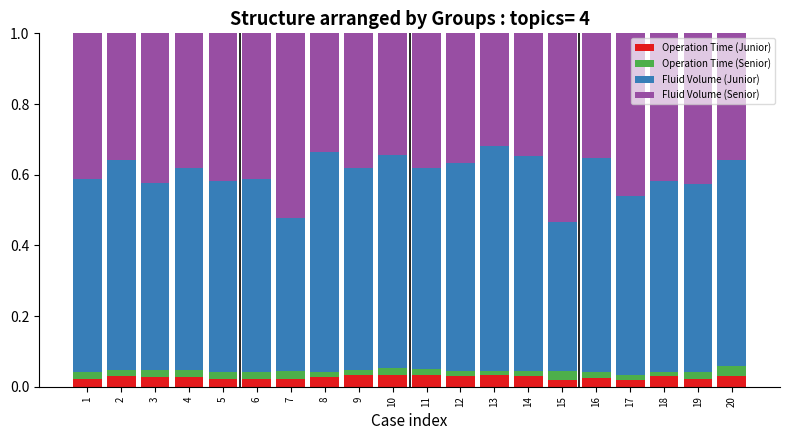

How many categories are shown in the chart?

20